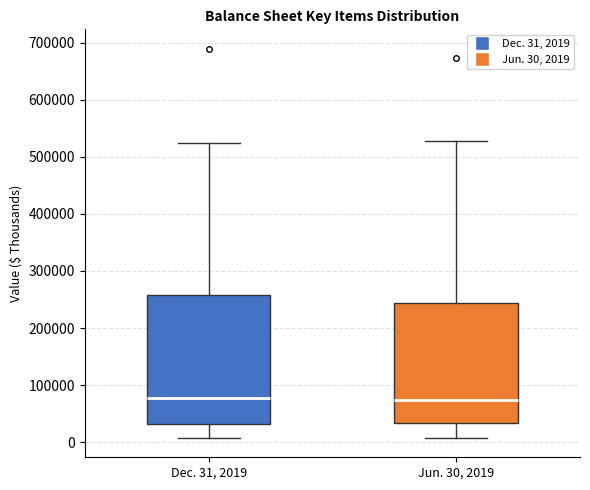

Reading left to right, transcribe this box plot: for each box, give where its median line is, the range the box spans, and where its two whiskers end, as read against the y-axis. The values are not printed on the chart, so give them approximately, as read against the axis.

Dec. 31, 2019: median 80000, box 30000 to 260000, whiskers 10000 to 520000
Jun. 30, 2019: median 70000, box 30000 to 240000, whiskers 10000 to 530000